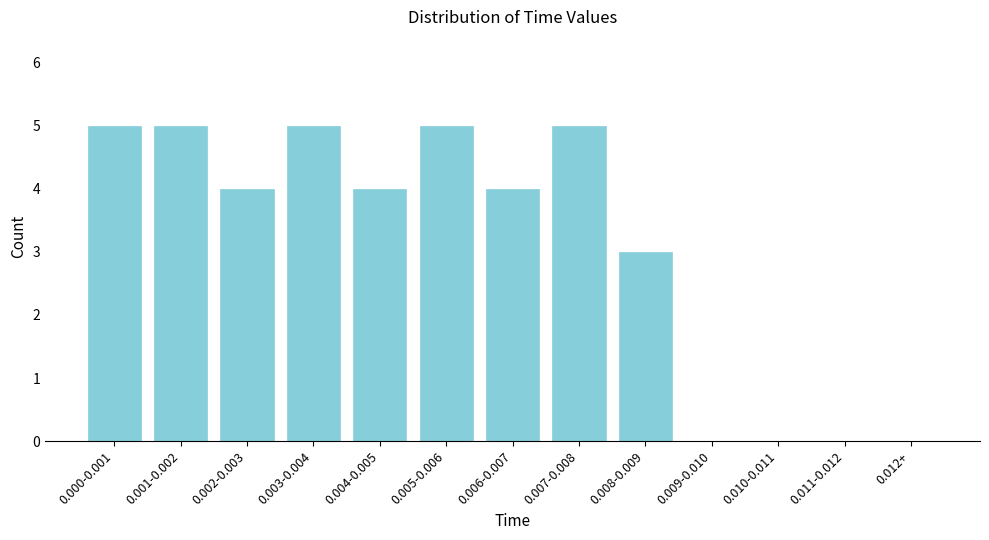

Reading left to right, what are all the values shown in this chart?

0.000-0.001=5	0.001-0.002=5	0.002-0.003=4	0.003-0.004=5	0.004-0.005=4	0.005-0.006=5	0.006-0.007=4	0.007-0.008=5	0.008-0.009=3	0.009-0.010=0	0.010-0.011=0	0.011-0.012=0	0.012+=0